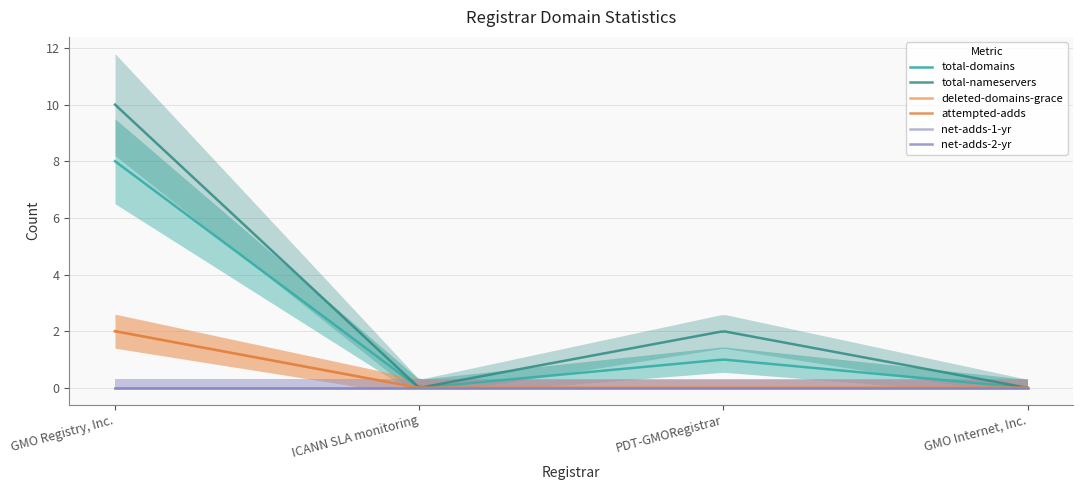

True or false: net-adds-1-yr and net-adds-2-yr cross at least once.

False